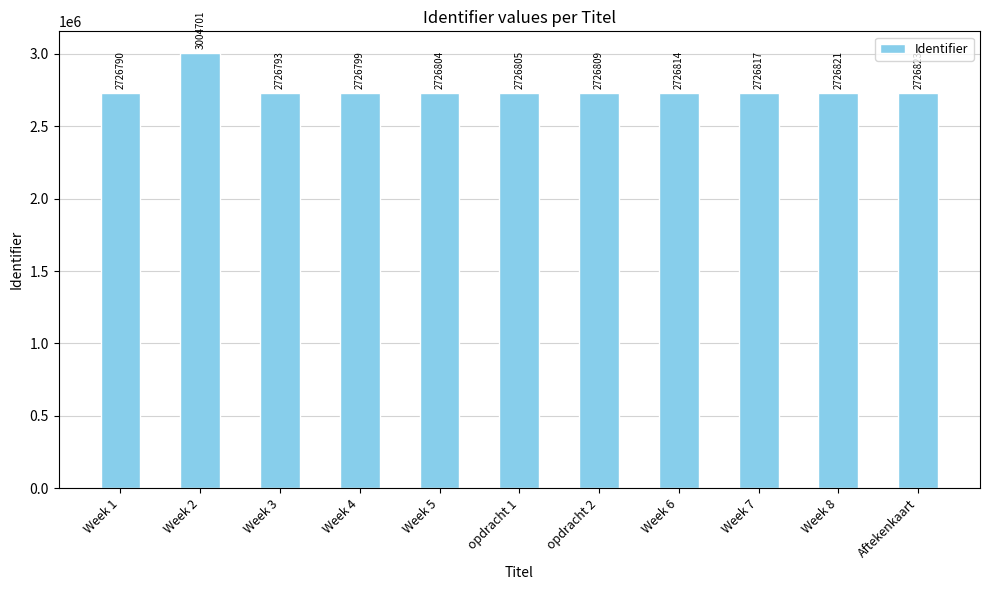

What is the change in value from Week 7 to Aftekenkaart?

+6